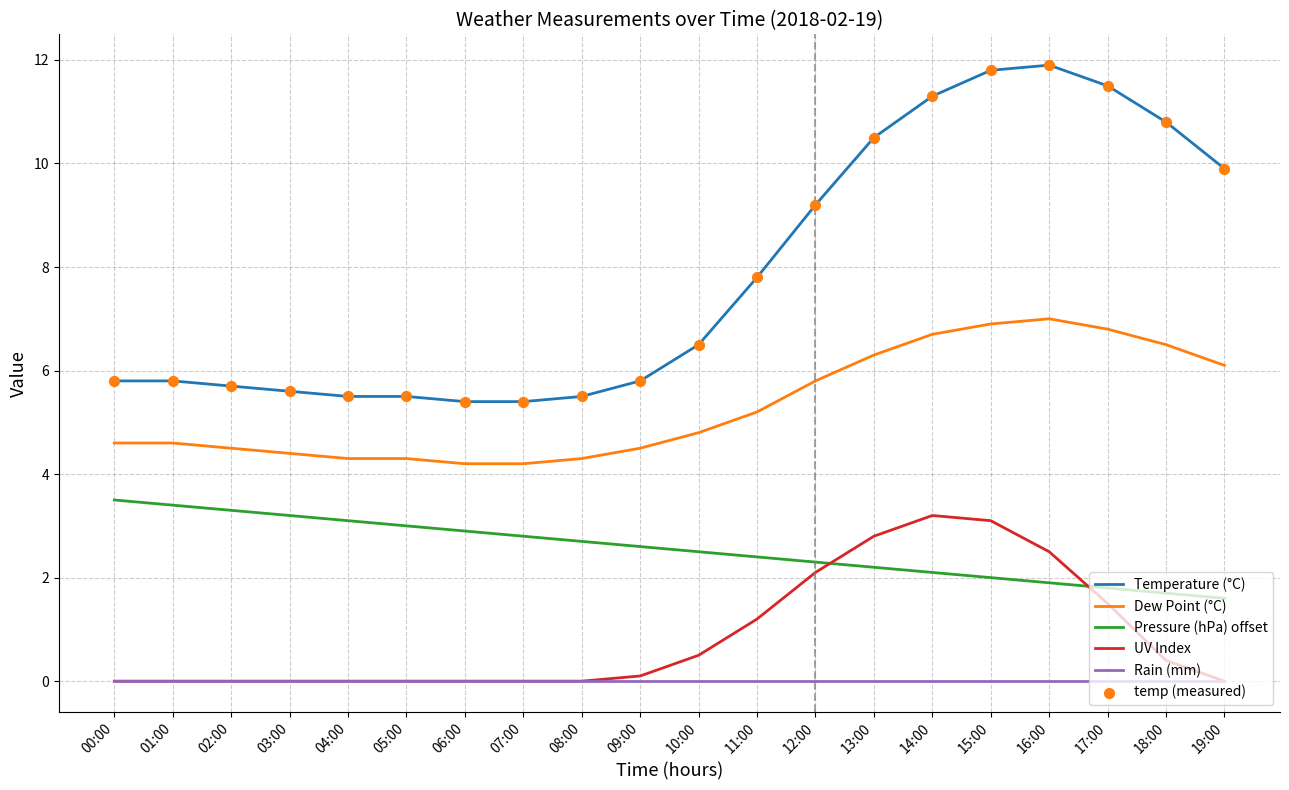

Which series has the widest spread of values?

Temperature (°C)